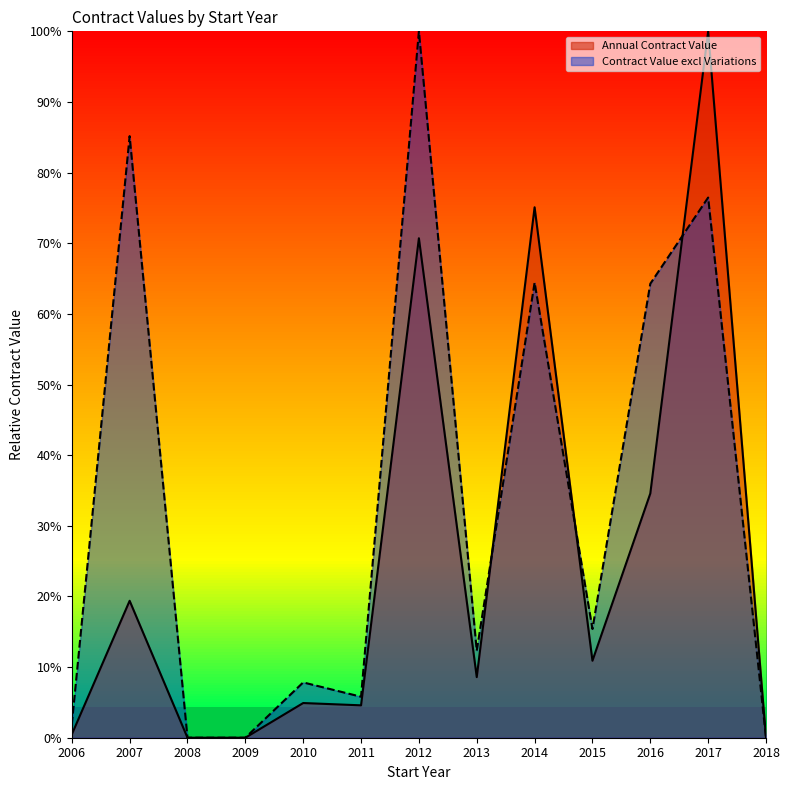

Where does the Annual Contract Value series first go above 8?

2007